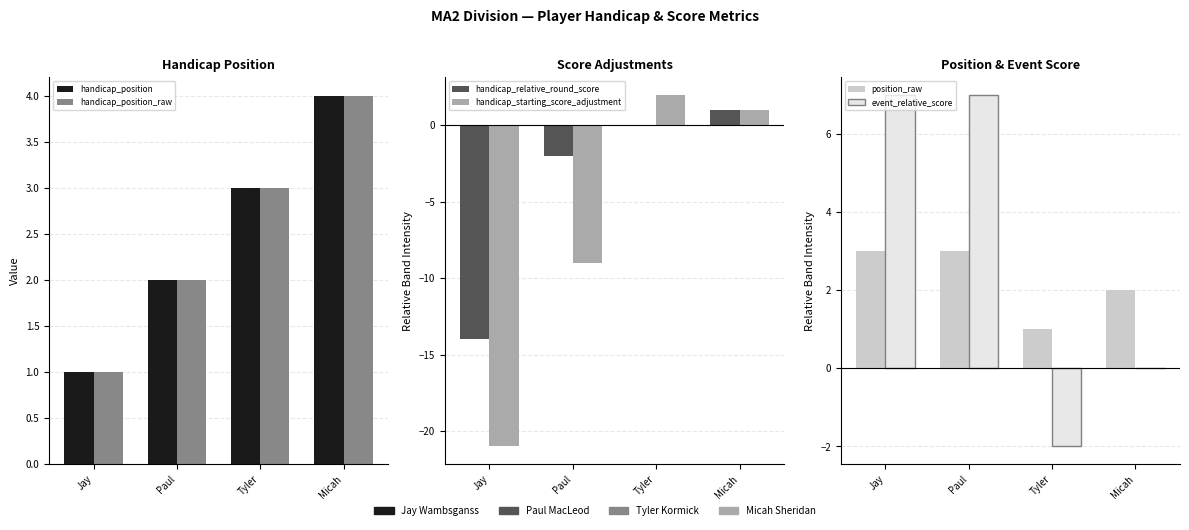

What is the sum of all handicap_relative_round_score values?

-15